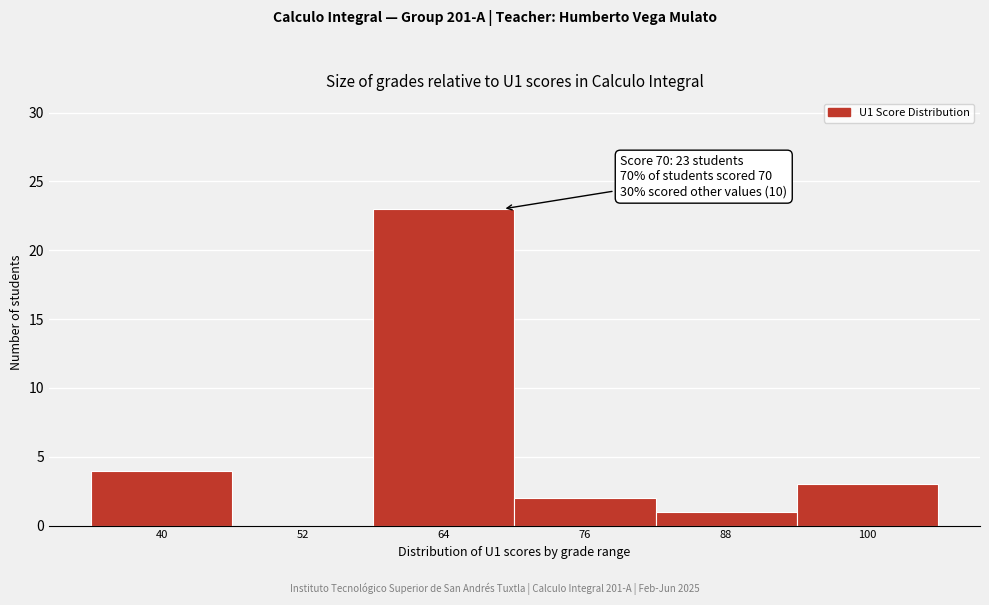

Reading left to right, what are all the values shown in this chart?

40=4	52=0	64=23	76=2	88=1	100=3